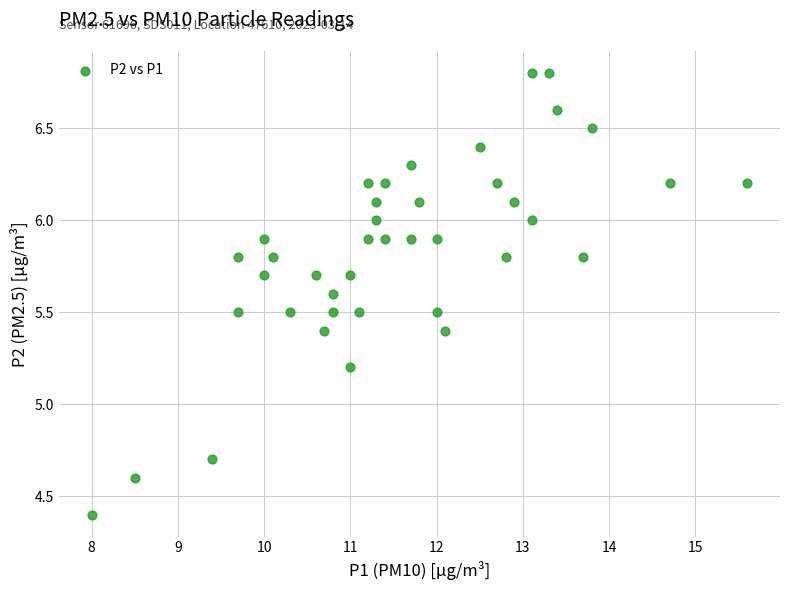

What is the range of X values (max minus min)?

7.6